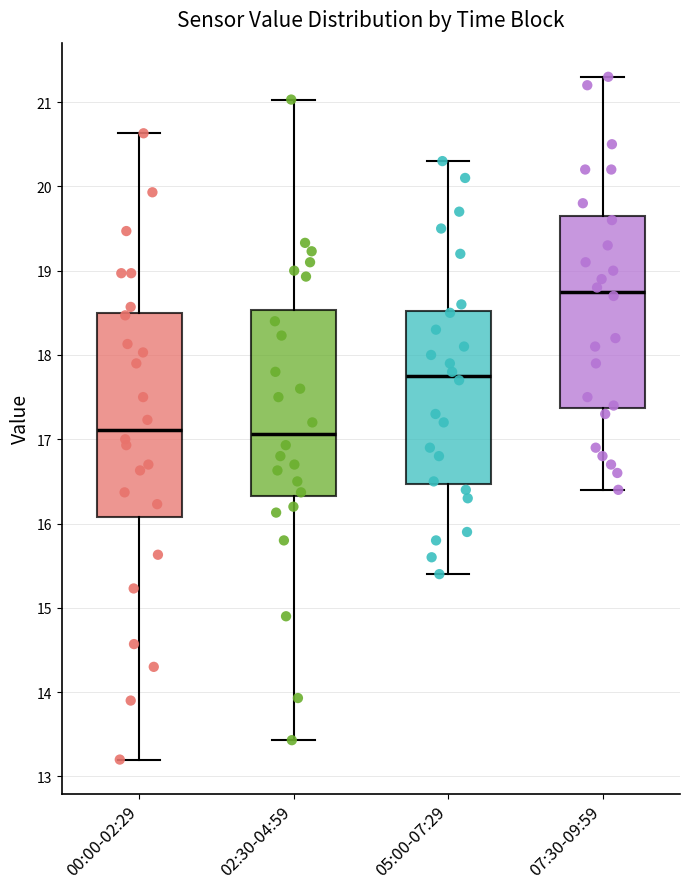

Reading left to right, transcribe this box plot: for each box, give where its median line is, the range the box spans, and where its two whiskers end, as read against the y-axis. The values are not printed on the chart, so give them approximately, as read against the axis.

00:00-02:29: median 17.1, box 16.1 to 18.5, whiskers 13.2 to 20.6
02:30-04:59: median 17.1, box 16.3 to 18.5, whiskers 13.4 to 21.0
05:00-07:29: median 17.8, box 16.5 to 18.5, whiskers 15.4 to 20.3
07:30-09:59: median 18.8, box 17.4 to 19.7, whiskers 16.4 to 21.3